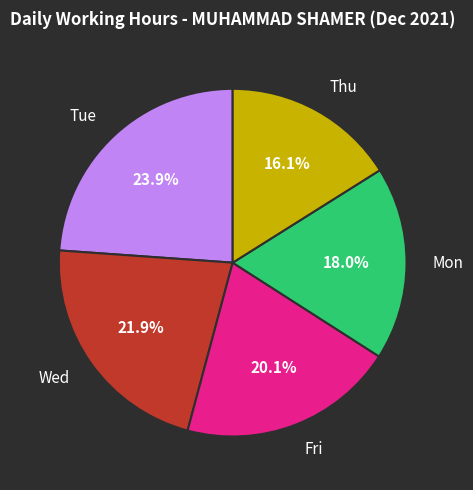

Is there any slice that represents more than half of the pie?

No